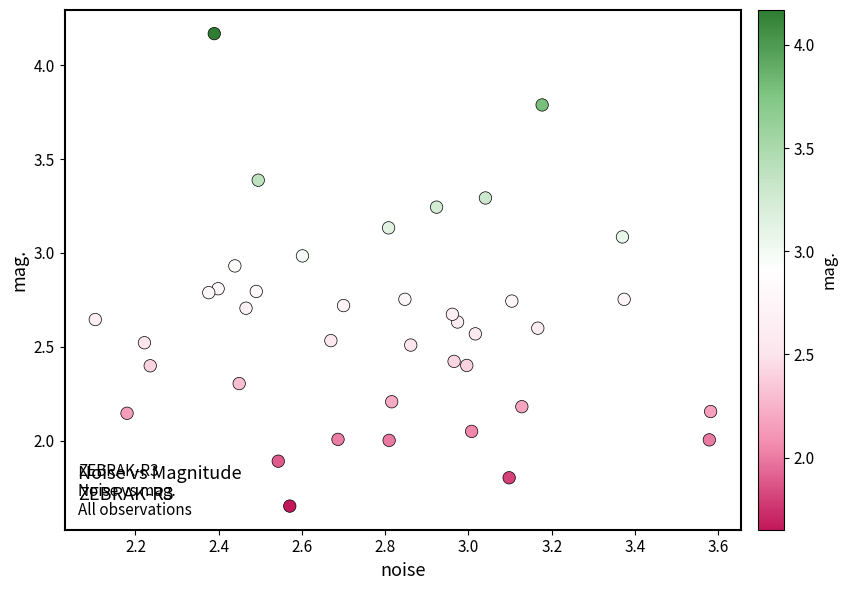

What is the range of X values (max minus min)?

1.5